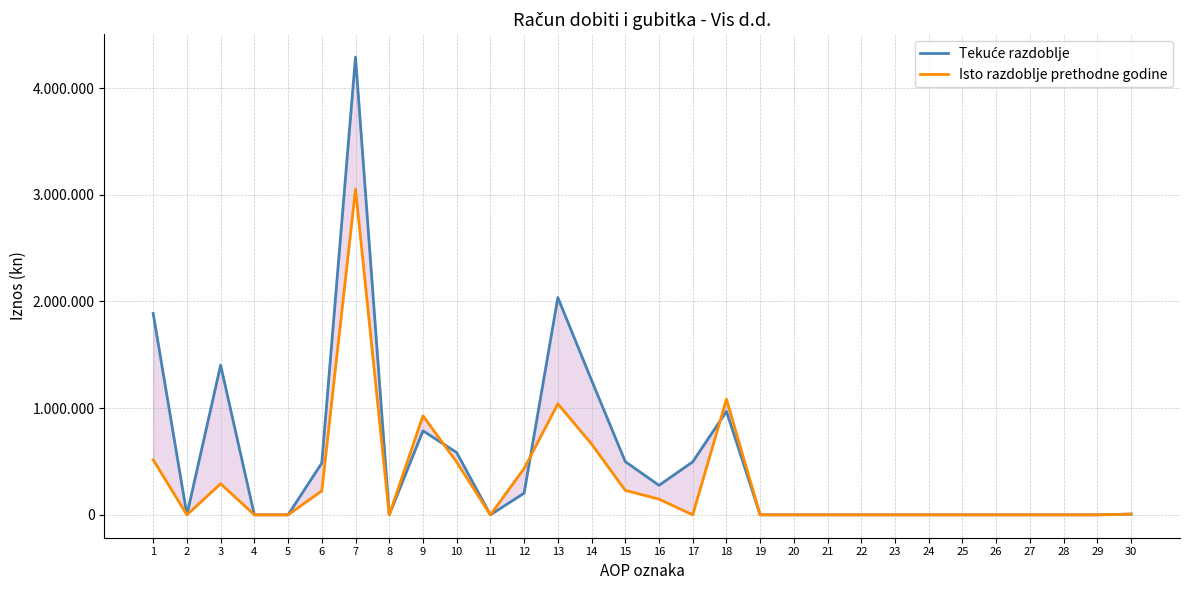

Reading right to left, transcribe all the data shown in this chart.

Tekuće razdoblje: 30=7259	29=0	28=0	27=0	26=0	25=0	24=0	23=0	22=0	21=0	20=0	19=0	18=969316	17=496922	16=276408	15=499071	14=1261722	13=2037201	12=202933	11=0	10=584245	9=787178	8=0	7=4290617	6=485103	5=0	4=0	3=1403270	2=0	1=1888373
Isto razdoblje prethodne godine: 30=6536	29=0	28=0	27=0	26=0	25=0	24=0	23=0	22=0	21=0	20=0	19=0	18=1083770	17=0	16=147370	15=229263	14=663891	13=1040524	12=434507	11=0	10=494098	9=928605	8=0	7=3052899	6=224806	5=0	4=0	3=291472	2=0	1=516278